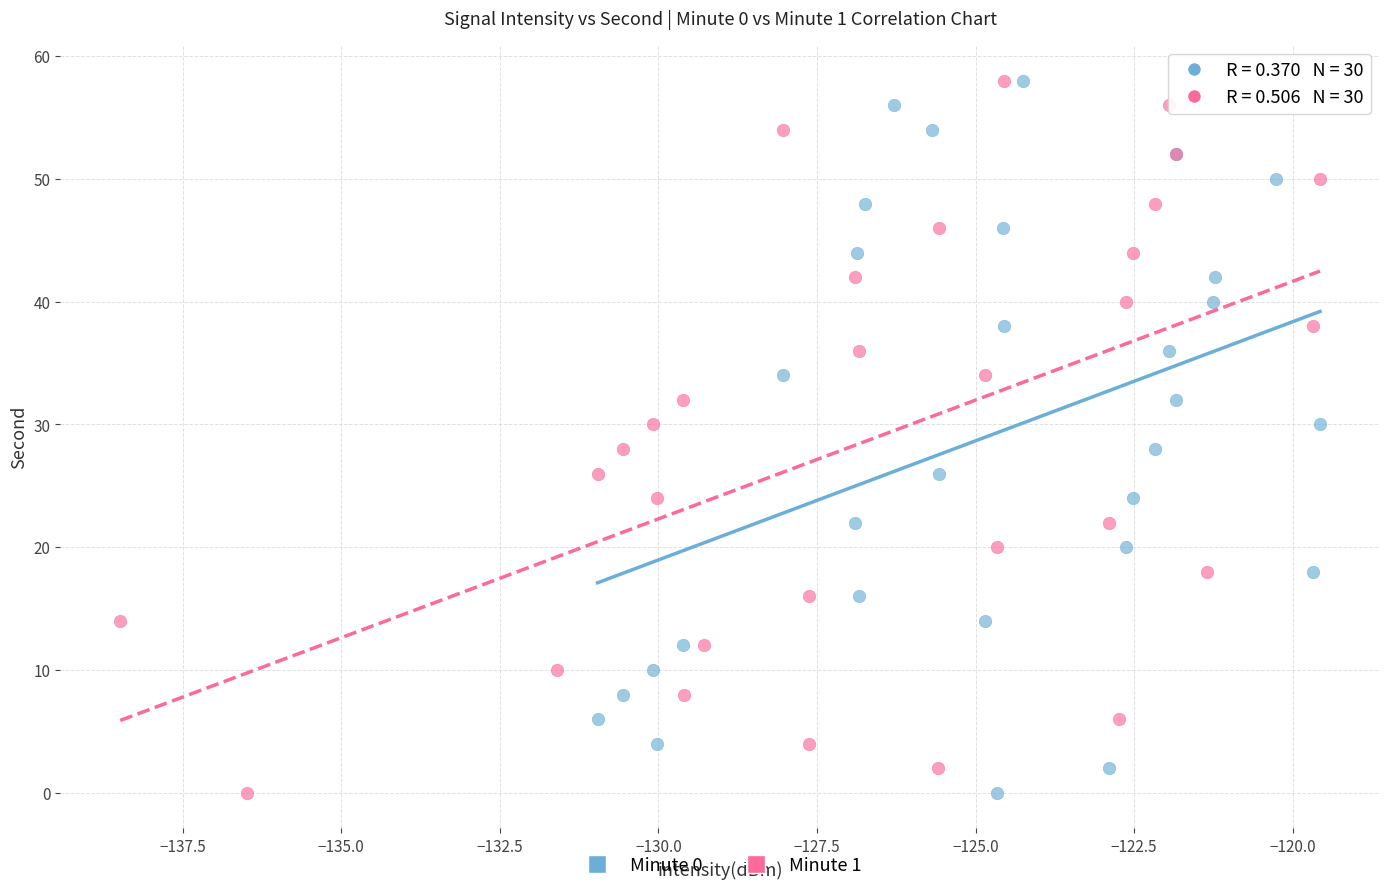

What are all the series names shown in the legend?

Minute 0, Minute 1